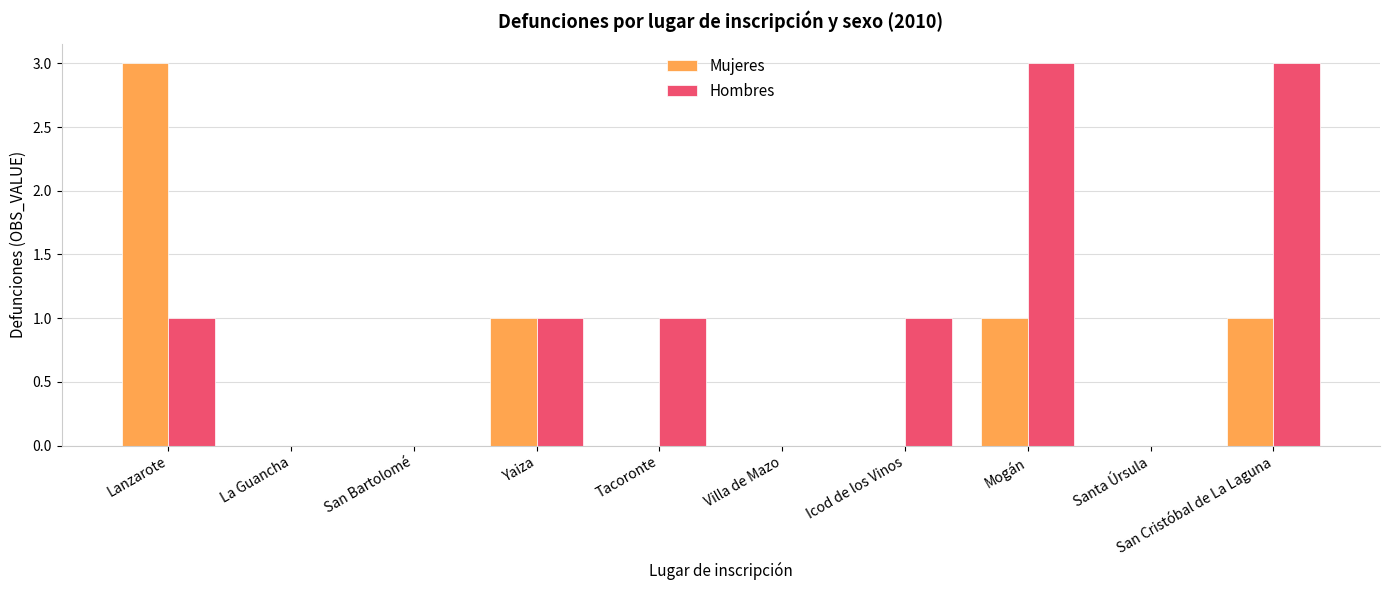

What is the approximate value of Mujeres at Mogán?

1